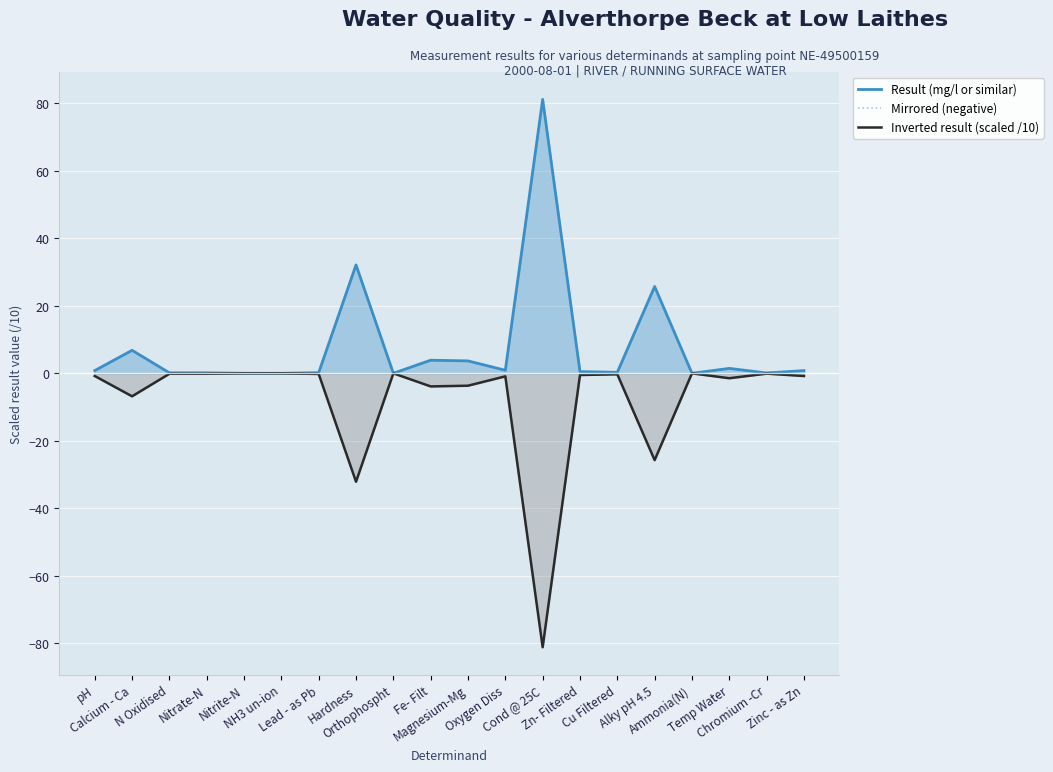

Reading left to right, what are all the values shown in this chart?

Result (mg/l or similar): pH=0.8	Calcium - Ca=6.8	N Oxidised=0.1	Nitrate-N=0.1	Nitrite-N=0.0	NH3 un-ion=0.0	Lead - as Pb=0.2	Hardness=32.1	Orthophospht=0.0	Fe- Filt=3.9	Magnesium-Mg=3.7	Oxygen Diss=0.9	Cond @ 25C=81.1	Zn- Filtered=0.5	Cu Filtered=0.3	Alky pH 4.5=25.7	Ammonia(N)=0.0	Temp Water=1.5	Chromium -Cr=0.1	Zinc - as Zn=0.8
Mirrored (negative): pH=-0.8	Calcium - Ca=-6.8	N Oxidised=-0.1	Nitrate-N=-0.1	Nitrite-N=-0.0	NH3 un-ion=-0.0	Lead - as Pb=-0.2	Hardness=-32.1	Orthophospht=-0.0	Fe- Filt=-3.9	Magnesium-Mg=-3.7	Oxygen Diss=-0.9	Cond @ 25C=-81.1	Zn- Filtered=-0.5	Cu Filtered=-0.3	Alky pH 4.5=-25.7	Ammonia(N)=-0.0	Temp Water=-1.5	Chromium -Cr=-0.1	Zinc - as Zn=-0.8
Inverted result (scaled /10): pH=-0.8	Calcium - Ca=-6.8	N Oxidised=-0.1	Nitrate-N=-0.1	Nitrite-N=-0.0	NH3 un-ion=-0.0	Lead - as Pb=-0.2	Hardness=-32.1	Orthophospht=-0.0	Fe- Filt=-3.9	Magnesium-Mg=-3.7	Oxygen Diss=-0.9	Cond @ 25C=-81.1	Zn- Filtered=-0.5	Cu Filtered=-0.3	Alky pH 4.5=-25.7	Ammonia(N)=-0.0	Temp Water=-1.5	Chromium -Cr=-0.1	Zinc - as Zn=-0.8